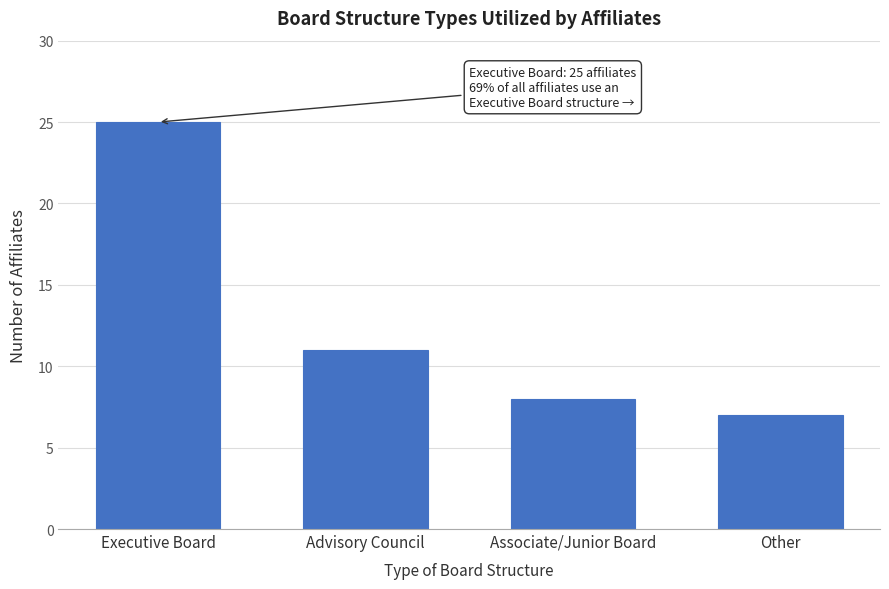

Reading right to left, transcribe all the data shown in this chart.

Other=7	Associate/Junior Board=8	Advisory Council=11	Executive Board=25